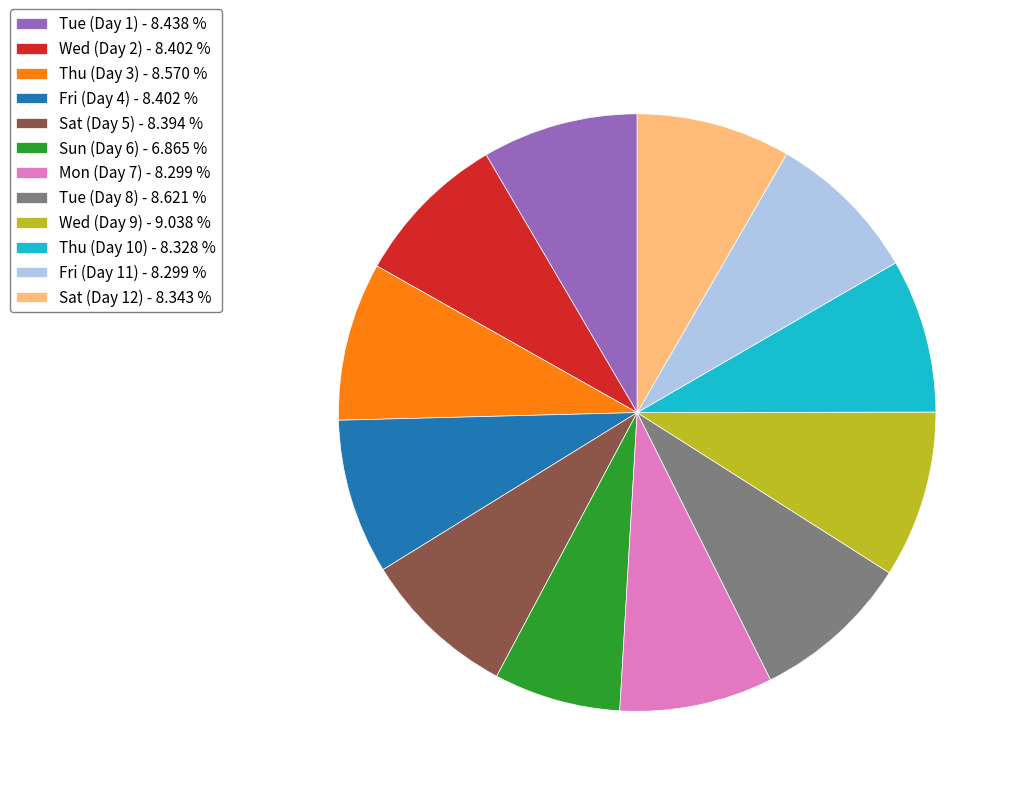

Combined, do Wed (Day 9) - 9.038 % and Wed (Day 2) - 8.402 % account for over 50%?

No